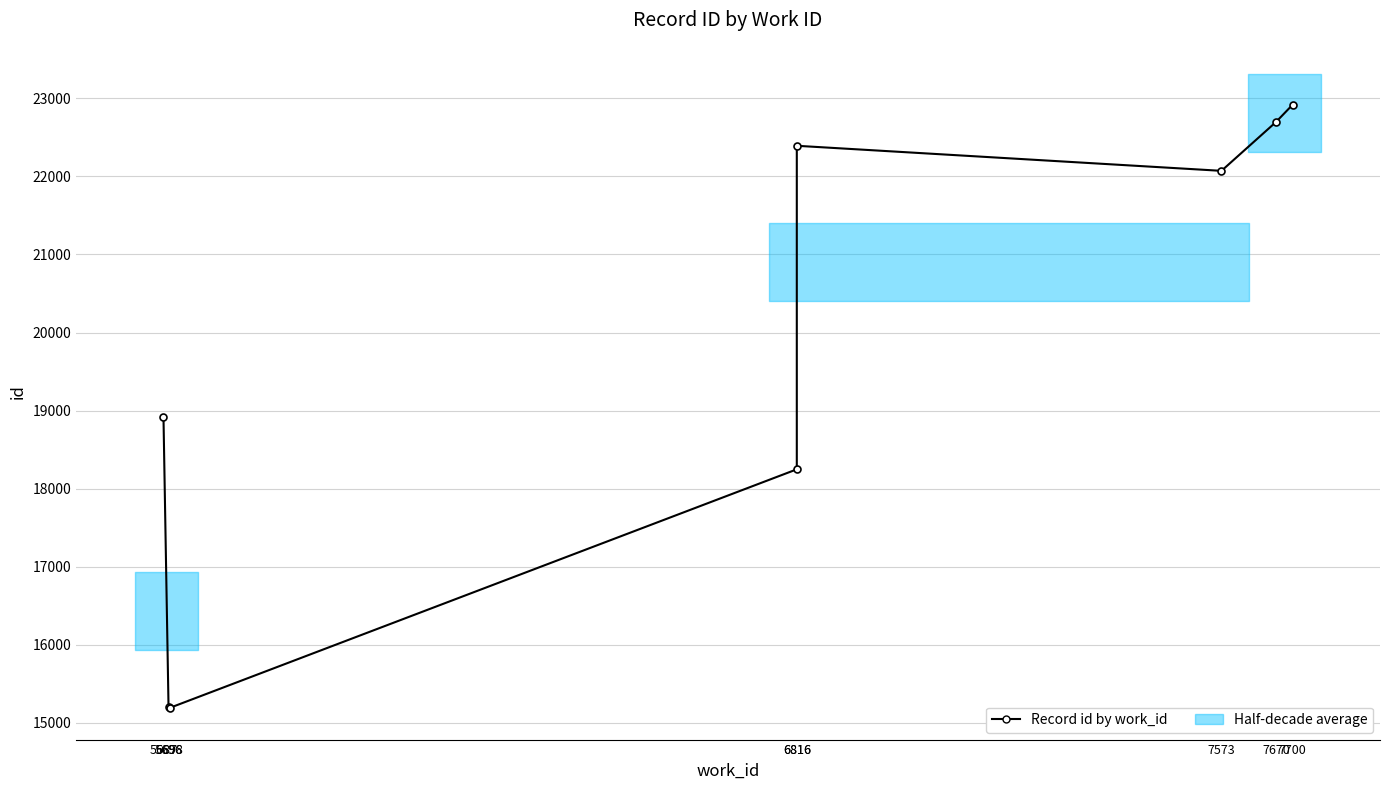

What is the change in value from 5698 to 6816?

+3056